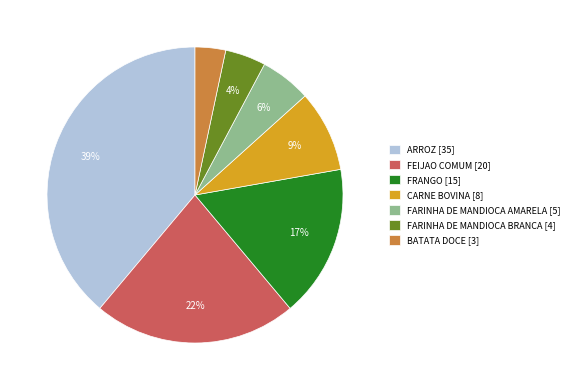

Combined, do FRANGO and CARNE BOVINA account for over 50%?

No